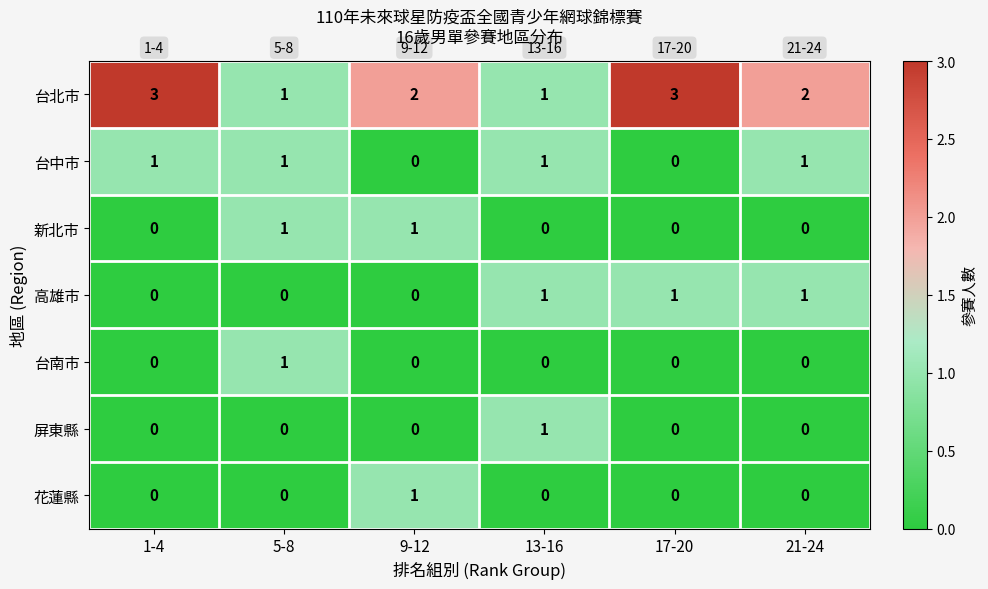

What is the sum of all 台北市 values?

12